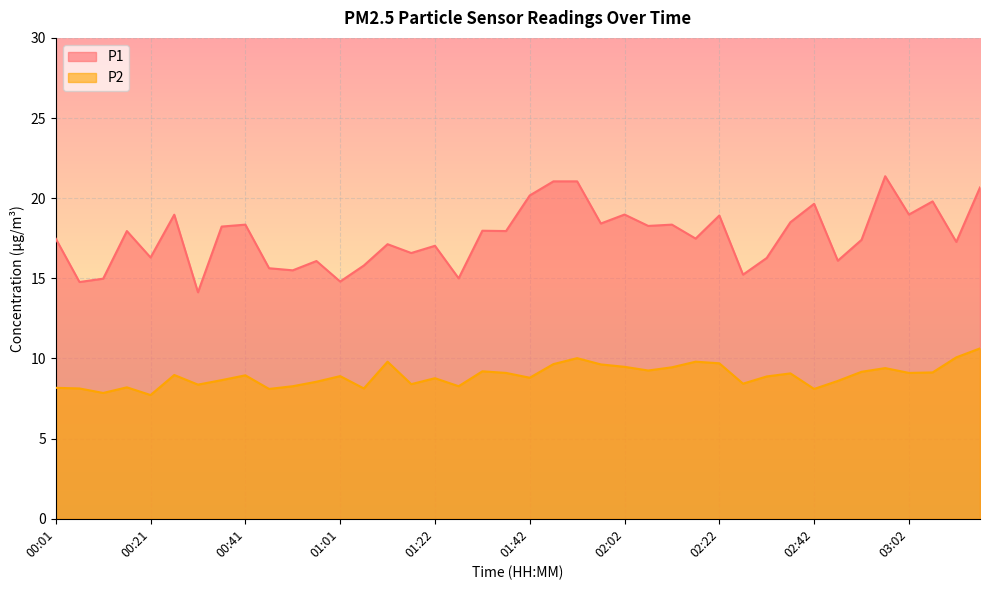

What is the lowest value of the P2 series?

7.7